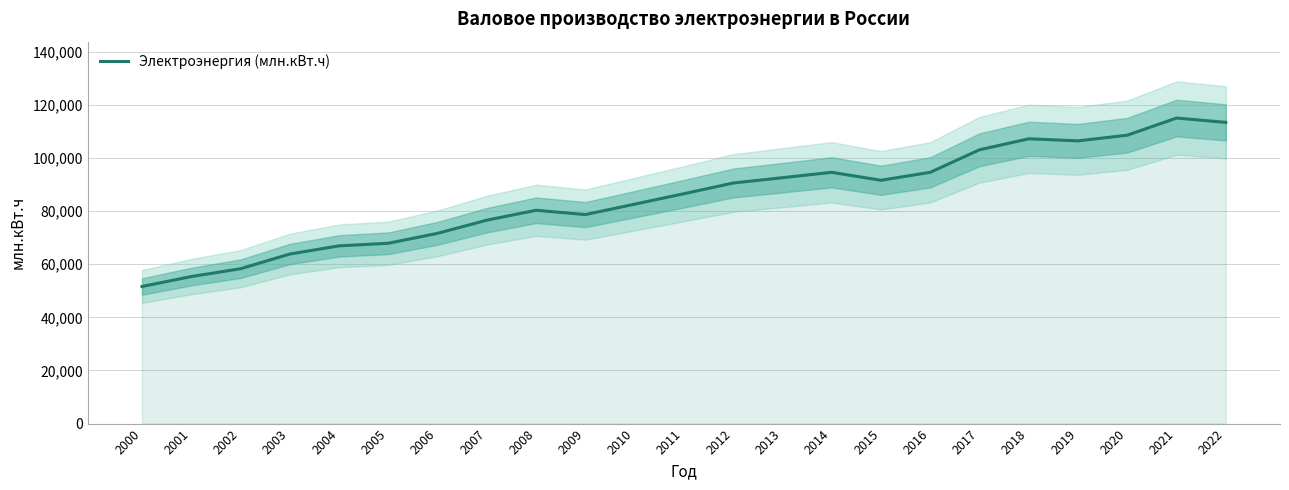

How many values exceed 86585?

12